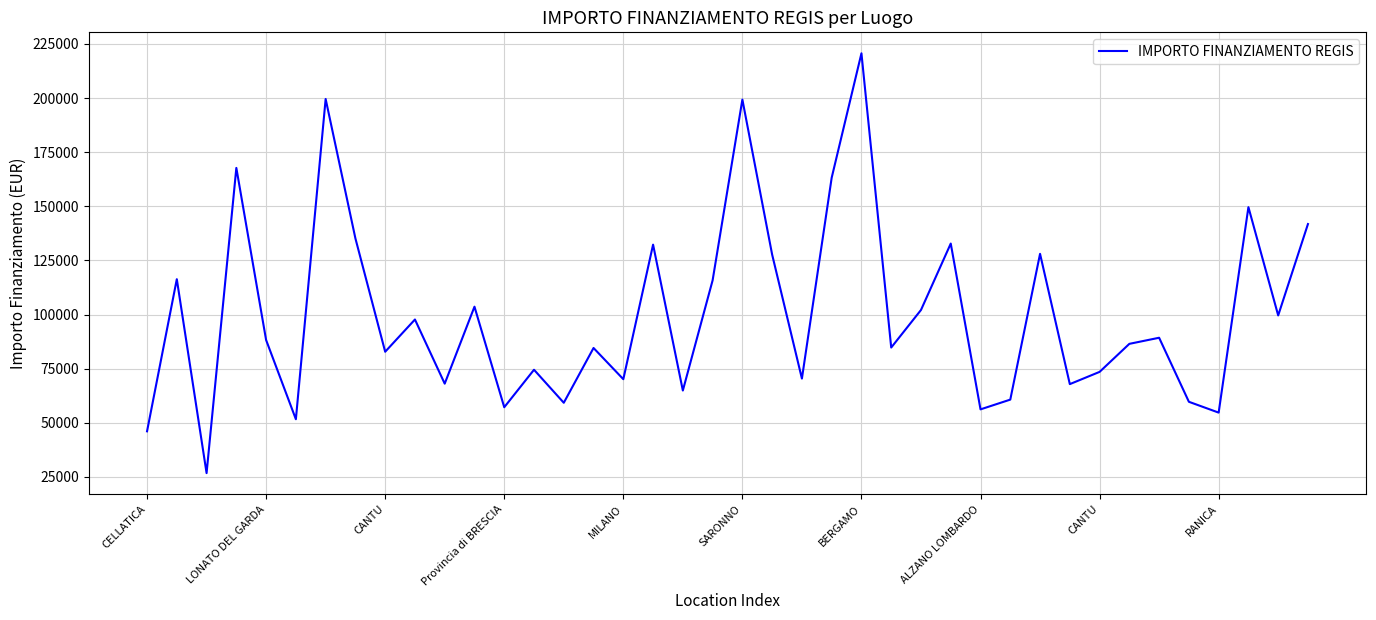

What is the difference between the maximum and minimum values?

193933.1